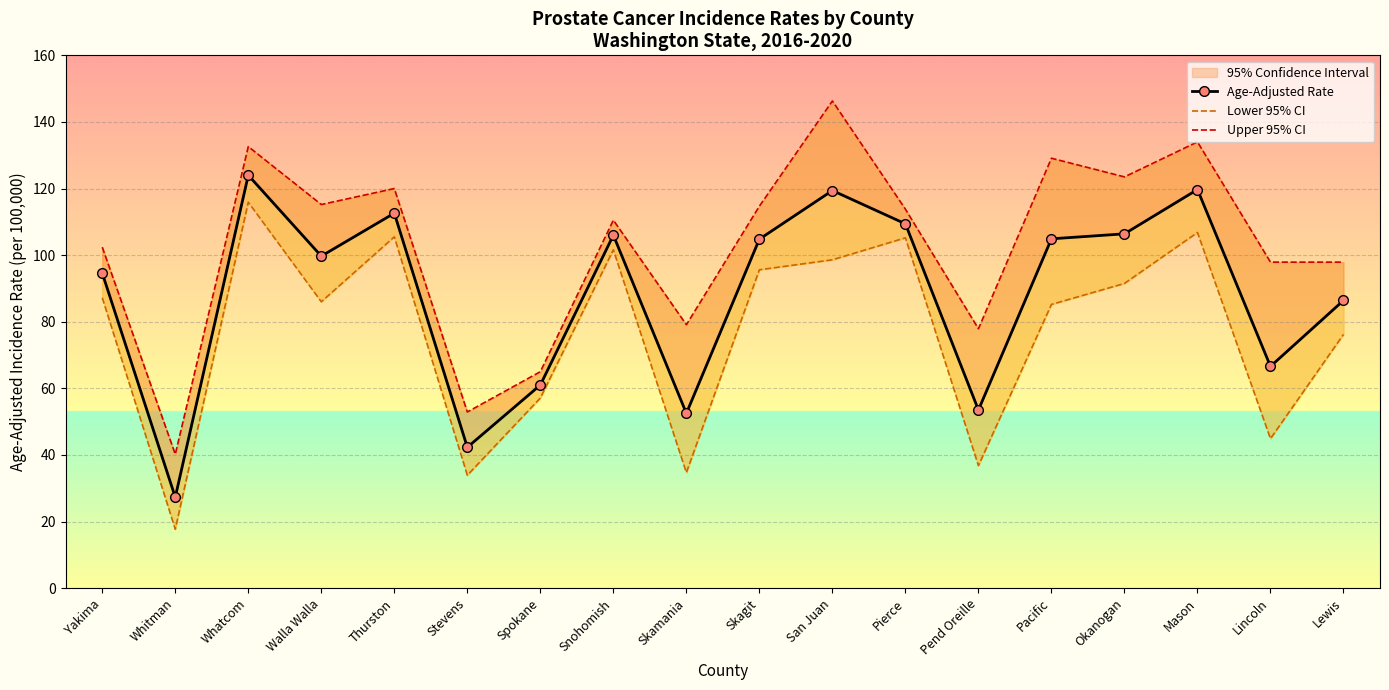

What is the label of the 3rd point from the left?

Whatcom